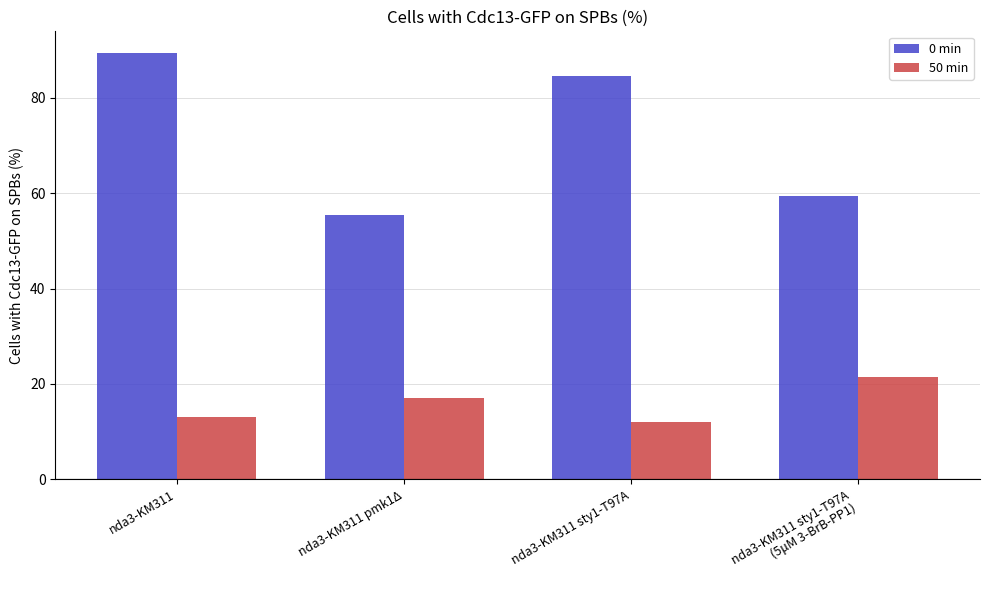

What is the sum of the 50 min values at nda3-KM311 sty1-T97A and nda3-KM311 sty1-T97A
(5μM 3-BrB-PP1)?

33.5